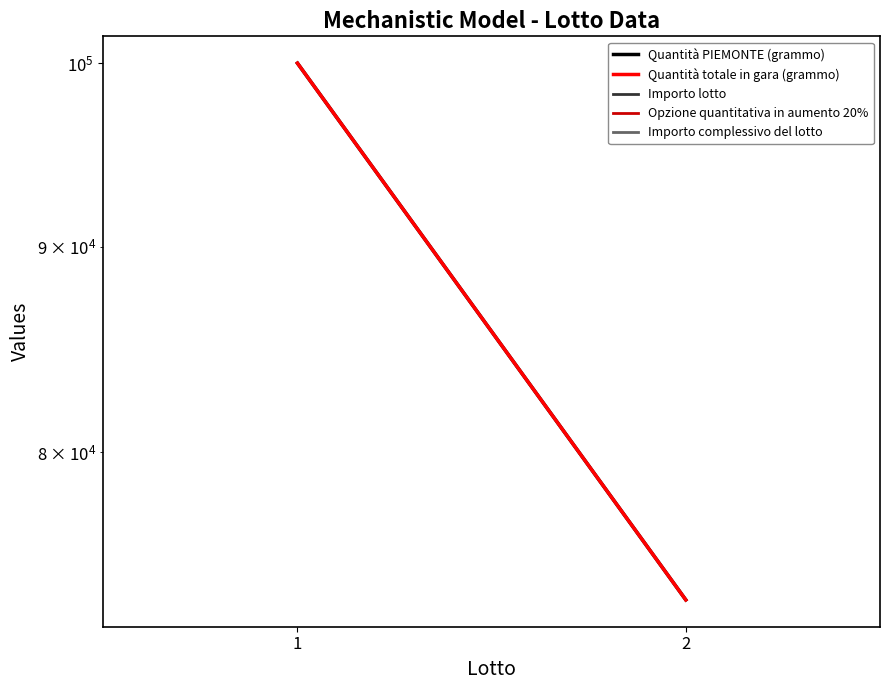

Reading right to left, transcribe all the data shown in this chart.

Quantità PIEMONTE (grammo): 2=73500	1=100000
Quantità totale in gara (grammo): 2=73500	1=100000
Importo lotto: 2=0	1=0
Opzione quantitativa in aumento 20%: 2=0	1=0
Importo complessivo del lotto: 2=0	1=0